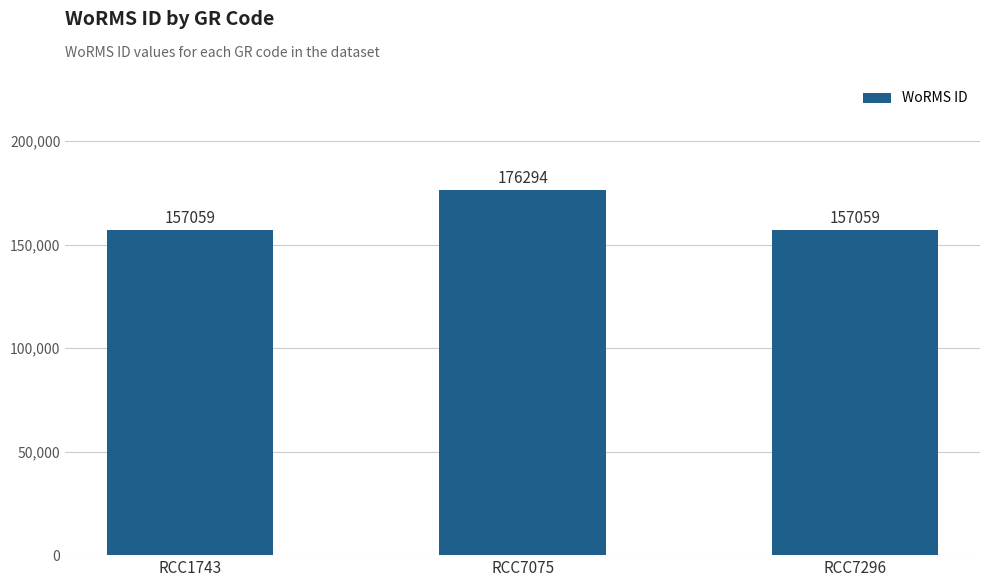

What is the ratio of the value at RCC7296 to the value at RCC7075?

0.9